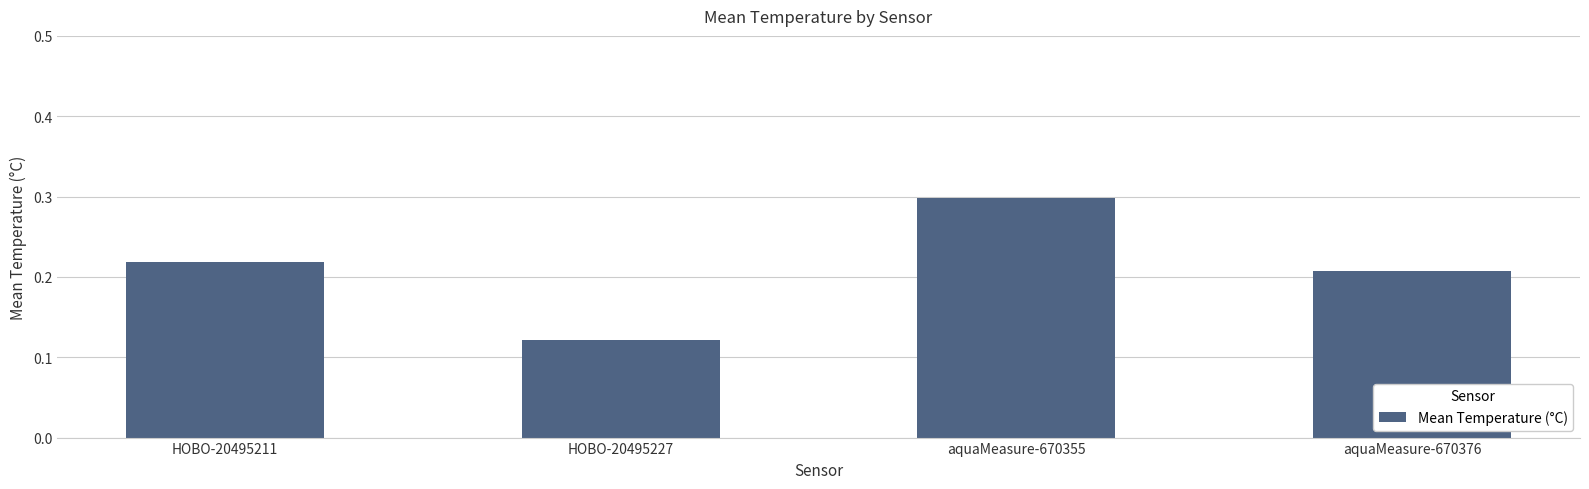

What is the change in value from HOBO-20495211 to aquaMeasure-670355?

+0.1